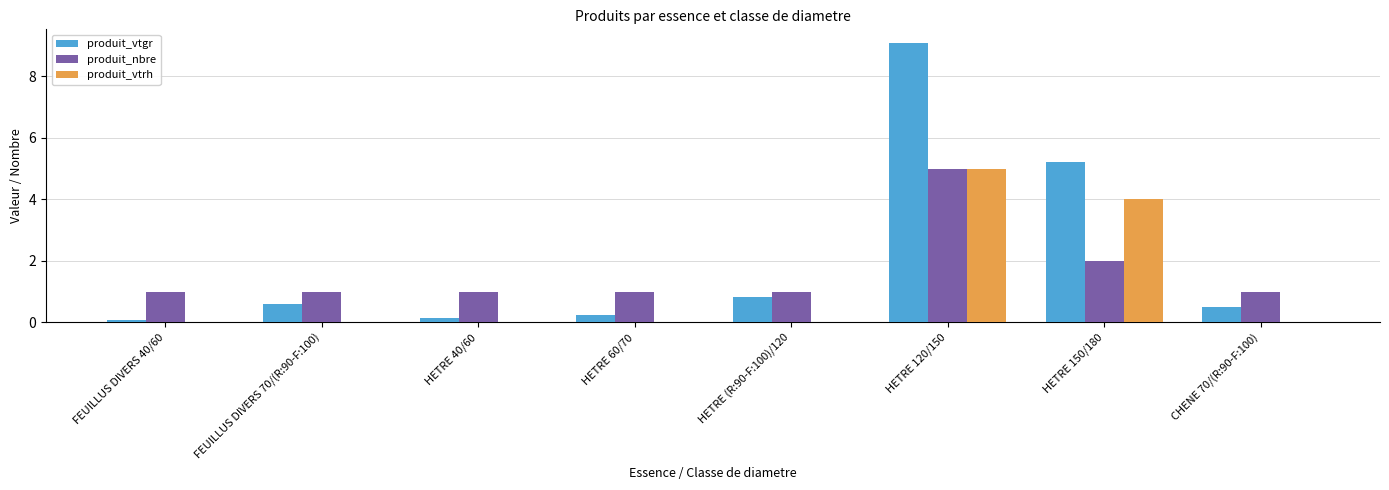

The produit_vtrh series shows -3.4 at HETRE 40/60. True or false?

False